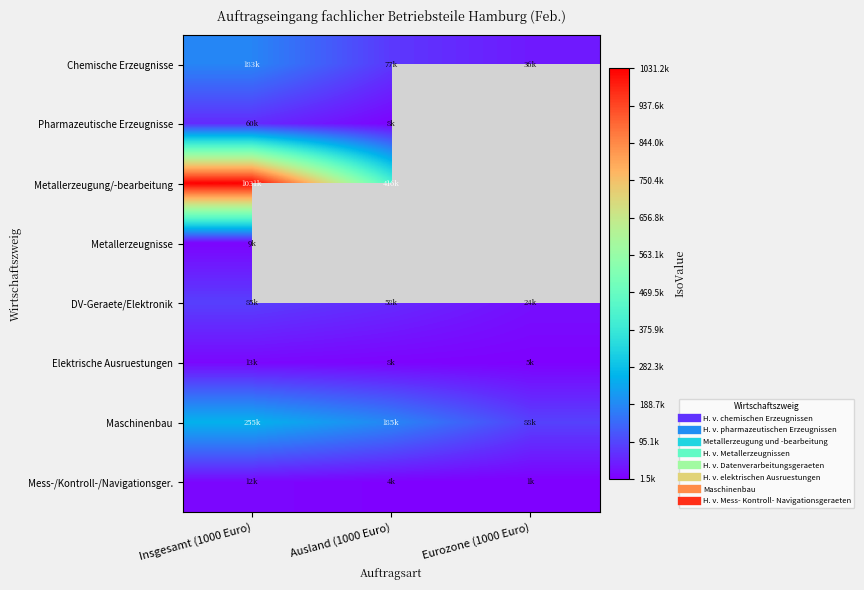

Is the value of Pharmazeutische Erzeugnisse at Eurozone (1000 Euro) greater than the value of Chemische Erzeugnisse at Ausland (1000 Euro)?

No